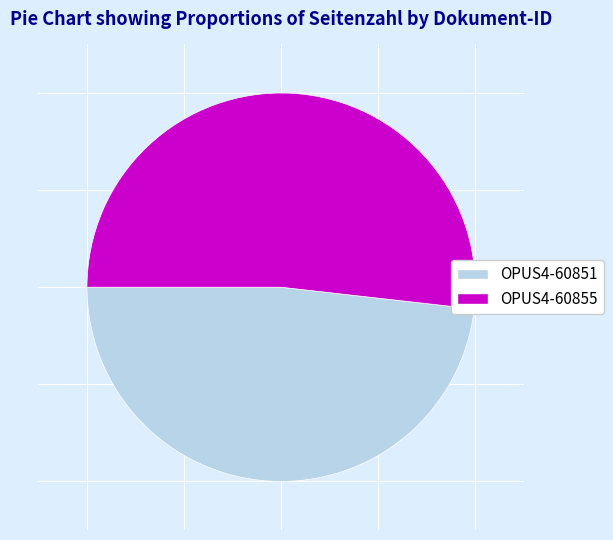

Count the number of slices in the pie.

2